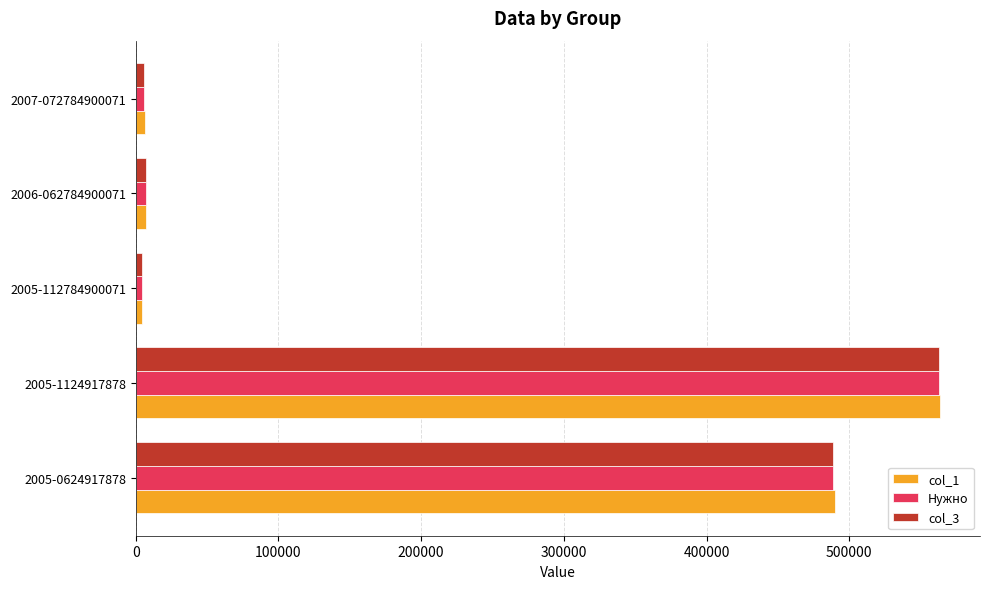

How many data points in Нужно are less than 7068?

2